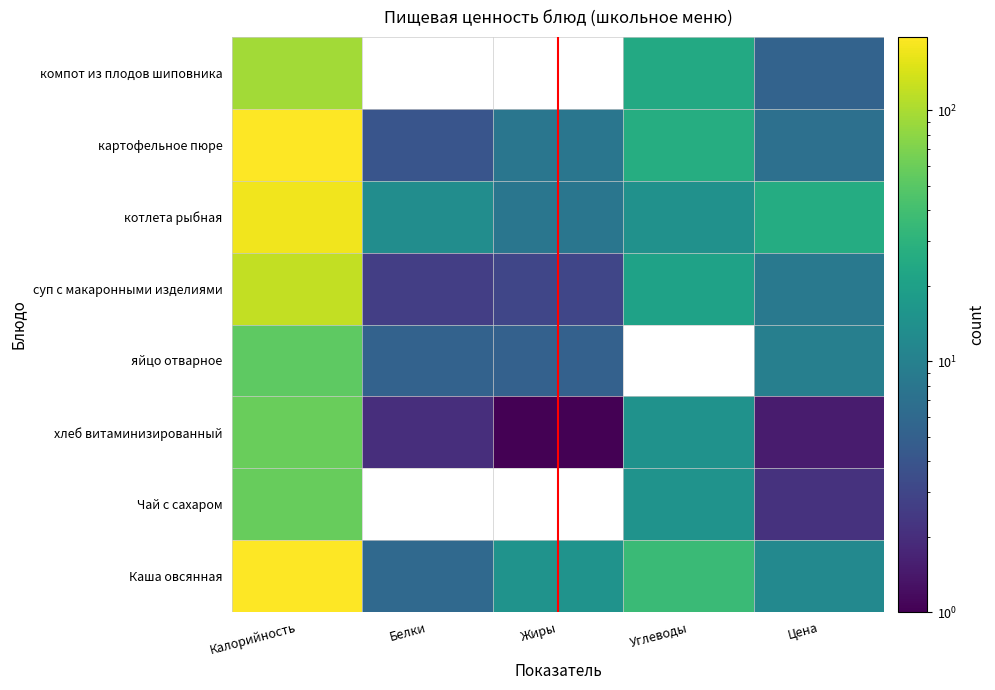

What is the sum of all картофельное пюре values?

240.8